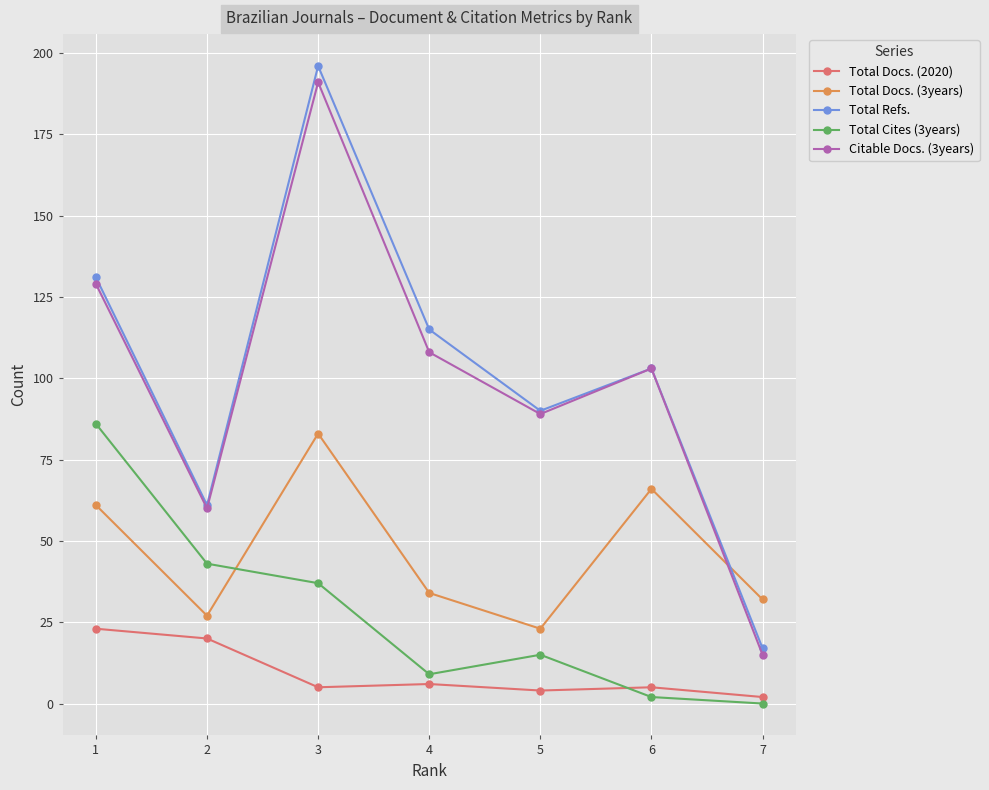

The value of Total Refs. at 3 is 258. True or false?

False